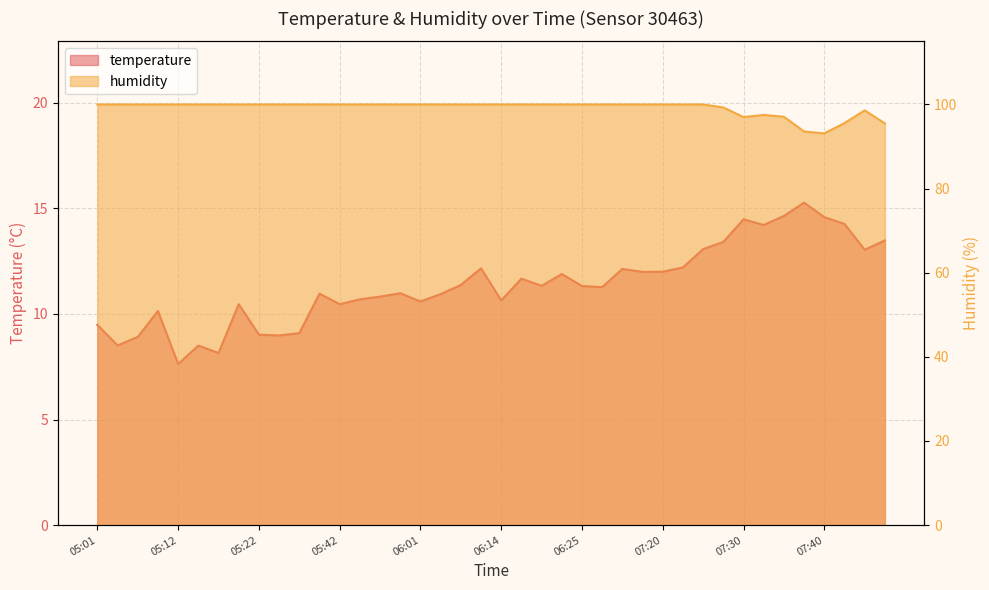

What is the difference between the humidity values at 05:01 and 07:30?

3.0